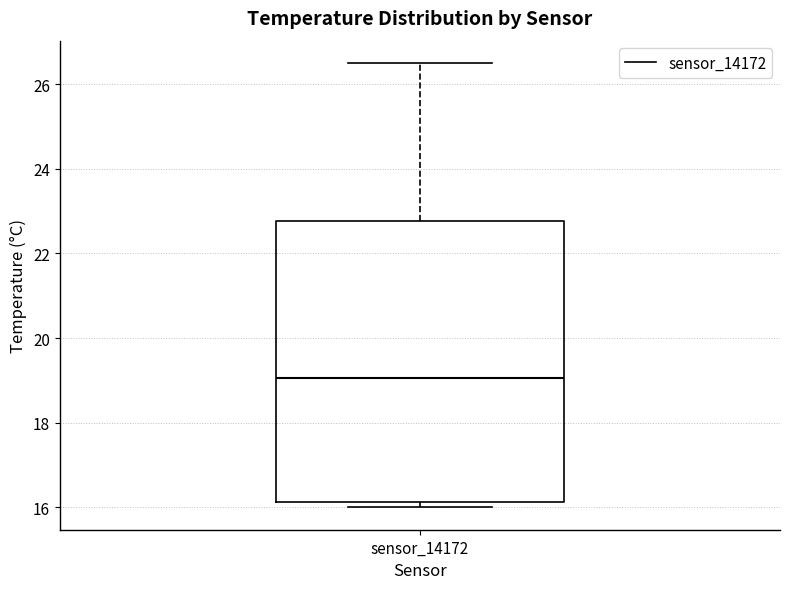

Transcribe this box plot: give where the median line is, the range the box spans, and where the two whiskers end, as read against the y-axis. The values are not printed on the chart, so give them approximately, as read against the axis.

median 19.0, box 16.2 to 22.8, whiskers 16.0 to 26.6